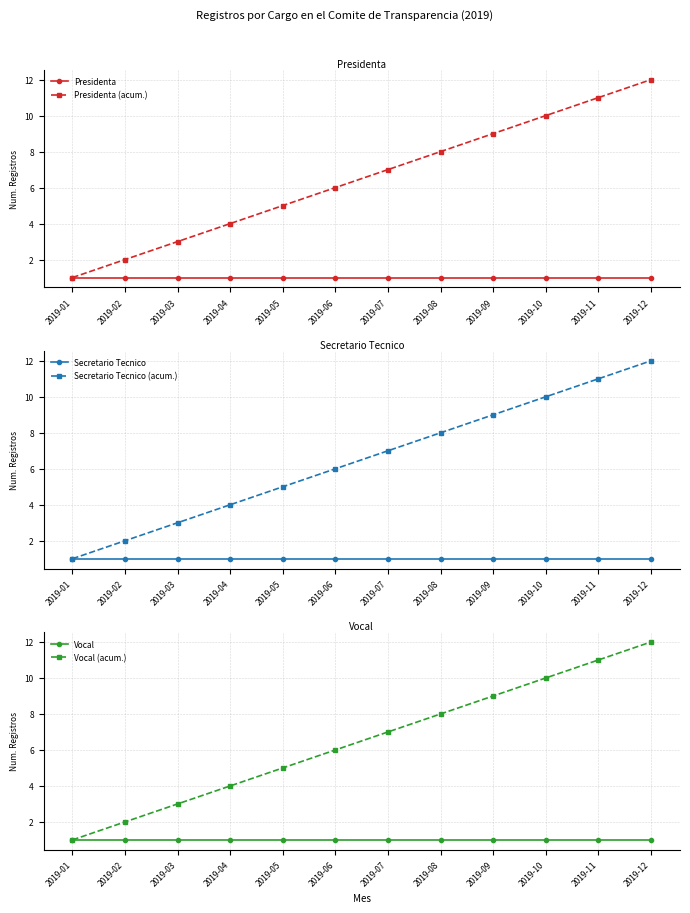

Which series changed the most between 2019-05 and 2019-11?

Presidenta (acum.)